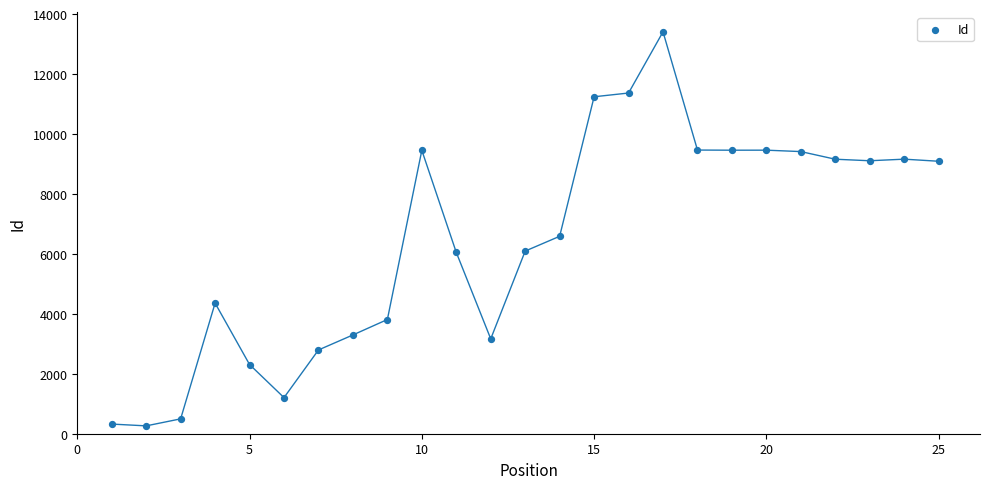

What is the range of Y values (max minus min)?

13149